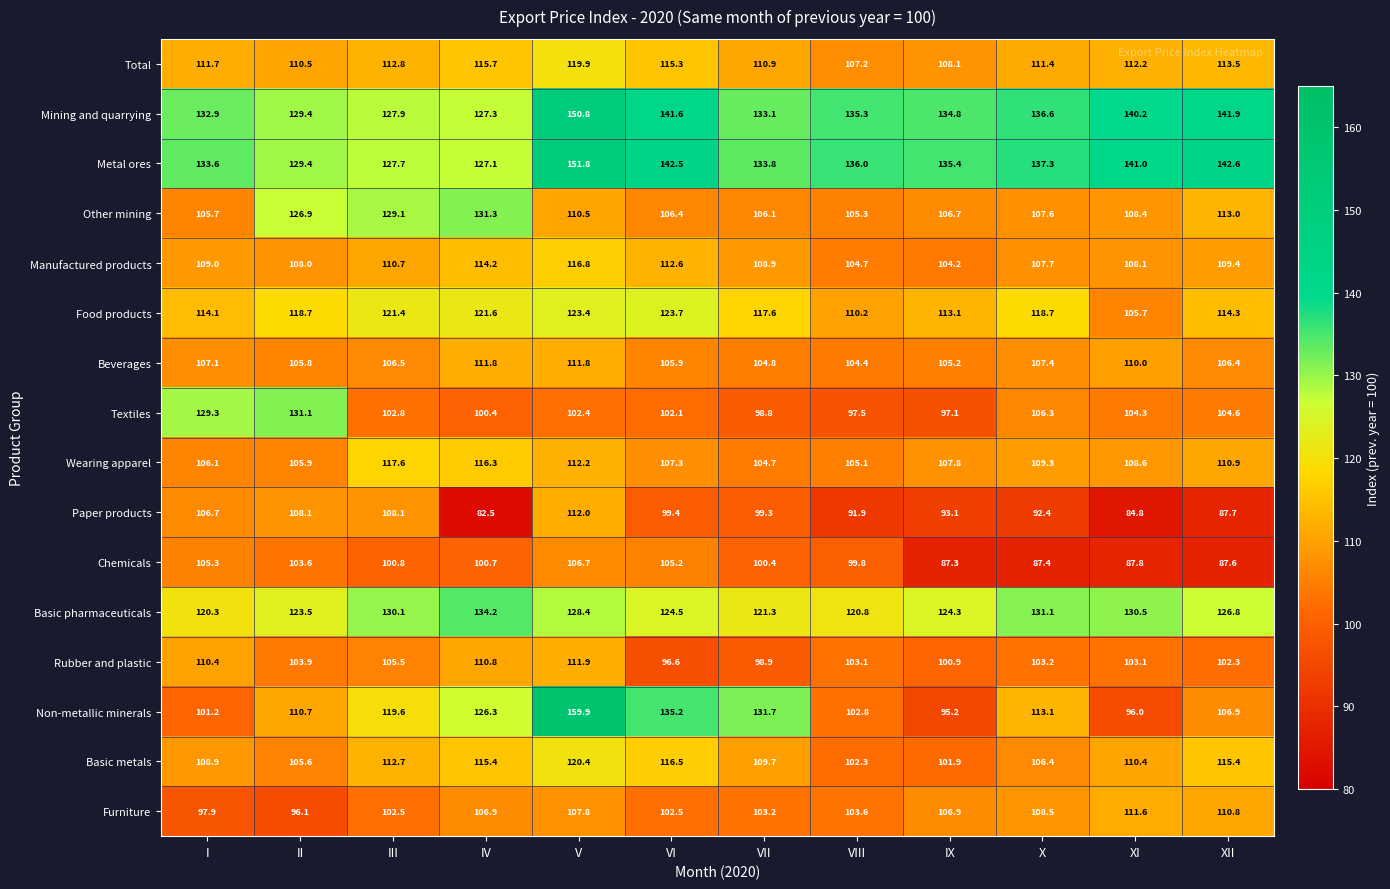

What is the sum of all Rubber and plastic values?

1250.6